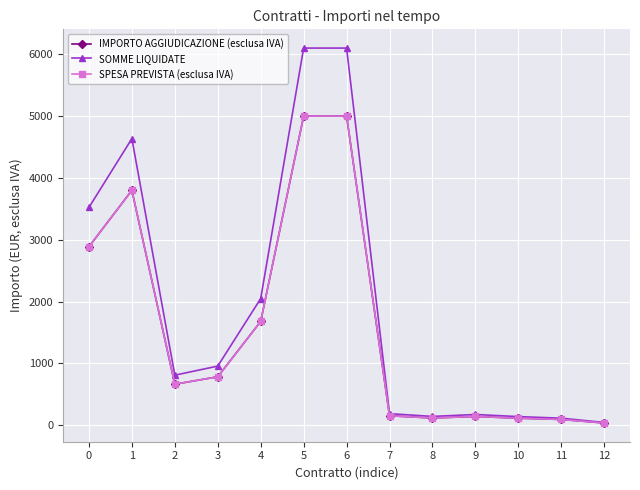

Does the chart have visible grid lines?

Yes